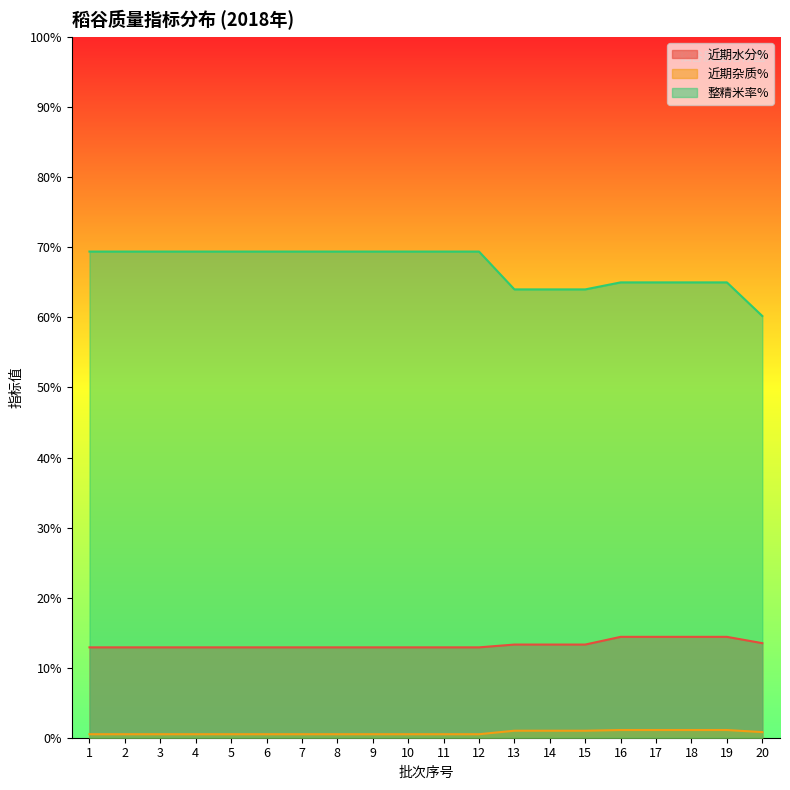

What is the value of the 近期水分% point at the 17th from the left?

14.4